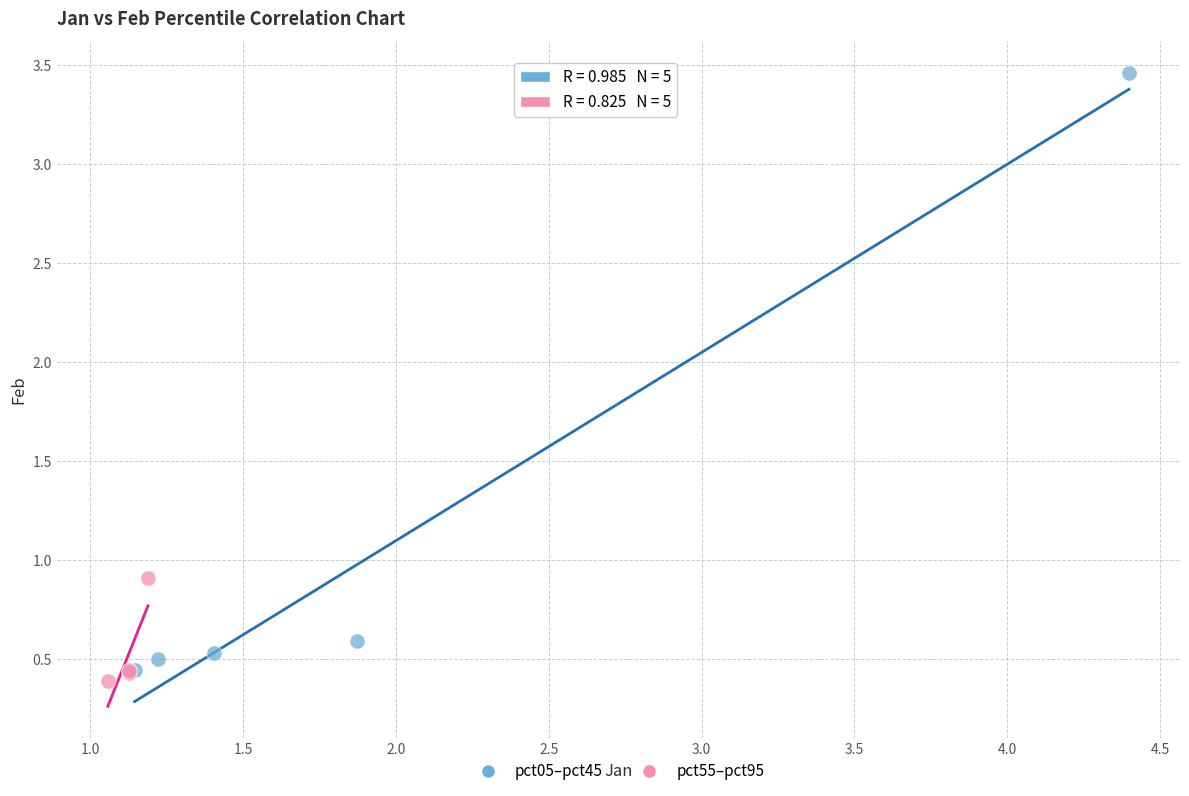

Which series has the largest Y range (max minus min)?

pct05–pct45